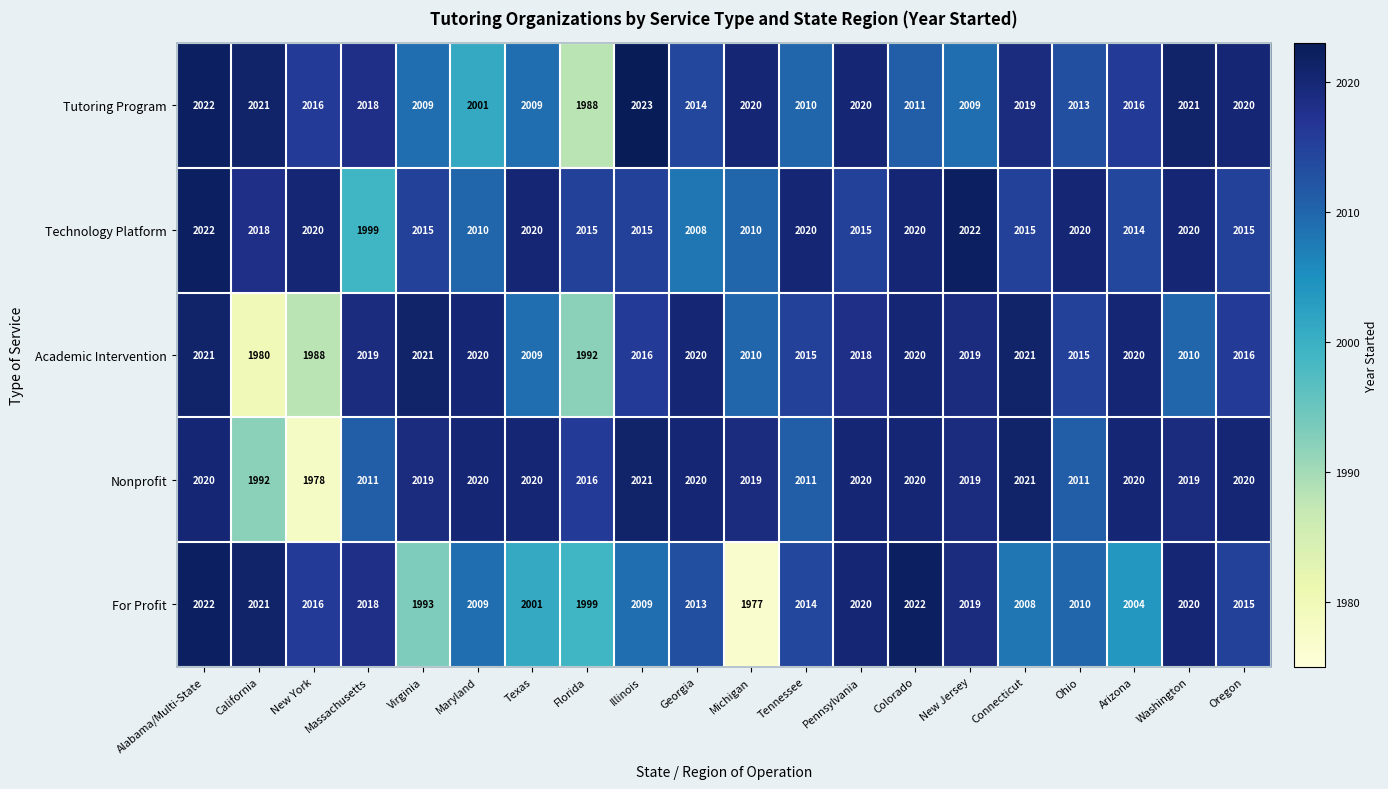

Which series has the largest total across all categories?

Technology Platform